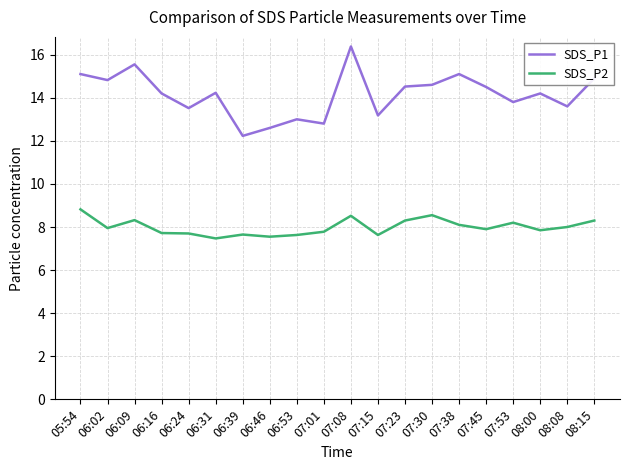

List the series in order of their peak value, highest first.

SDS_P1, SDS_P2